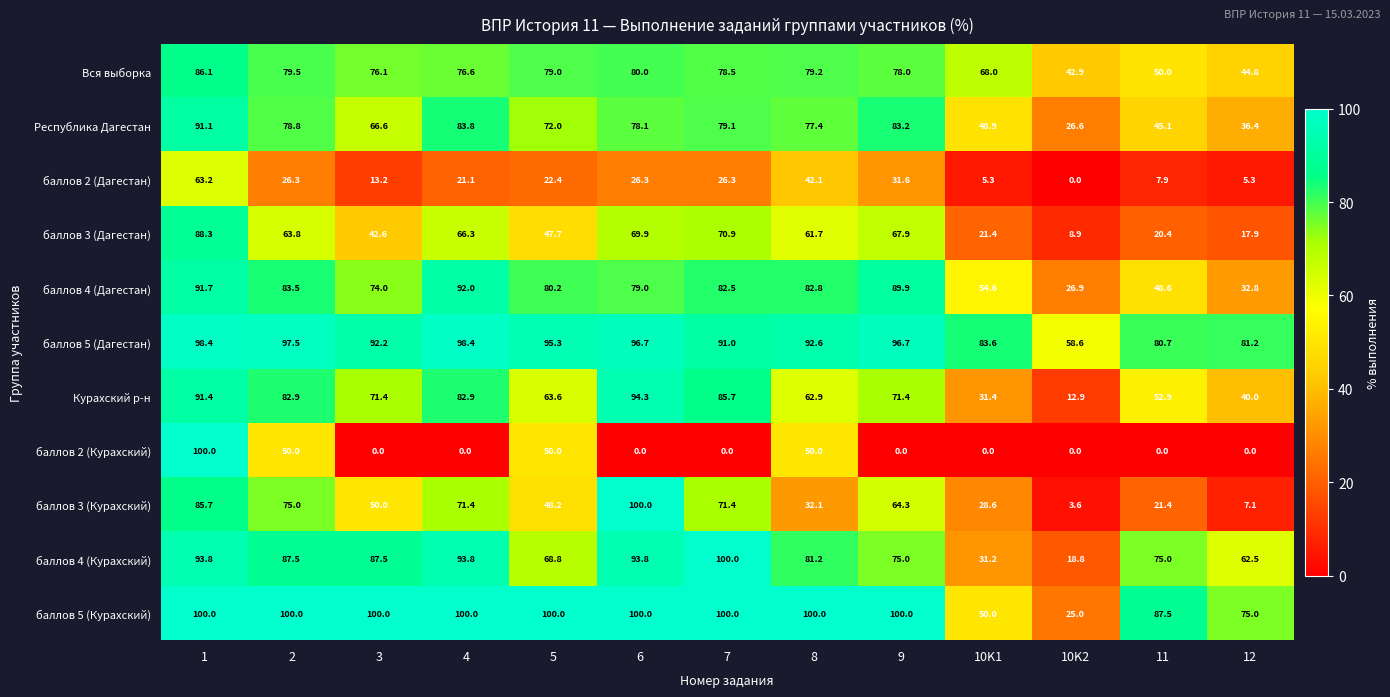

How many series are shown in this chart?

11